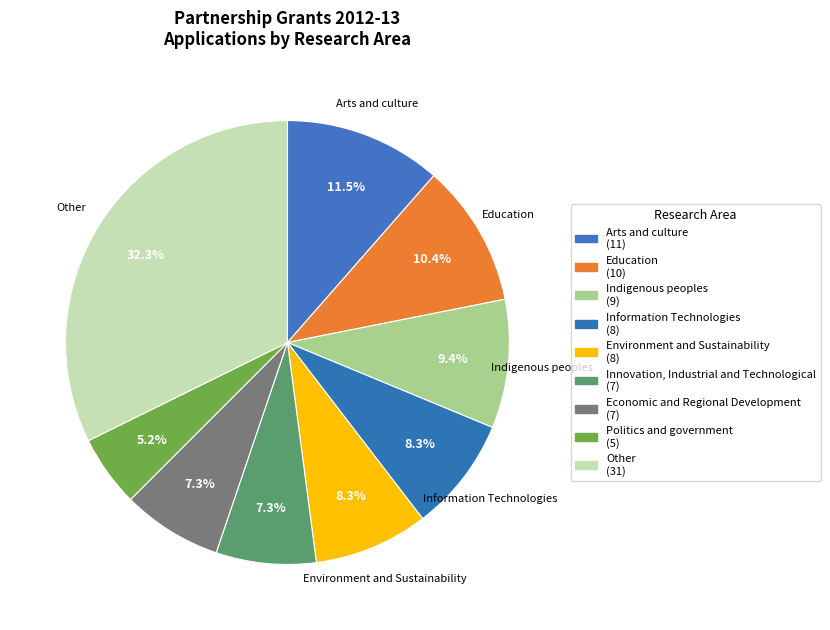

How many slices are in this pie chart?

9